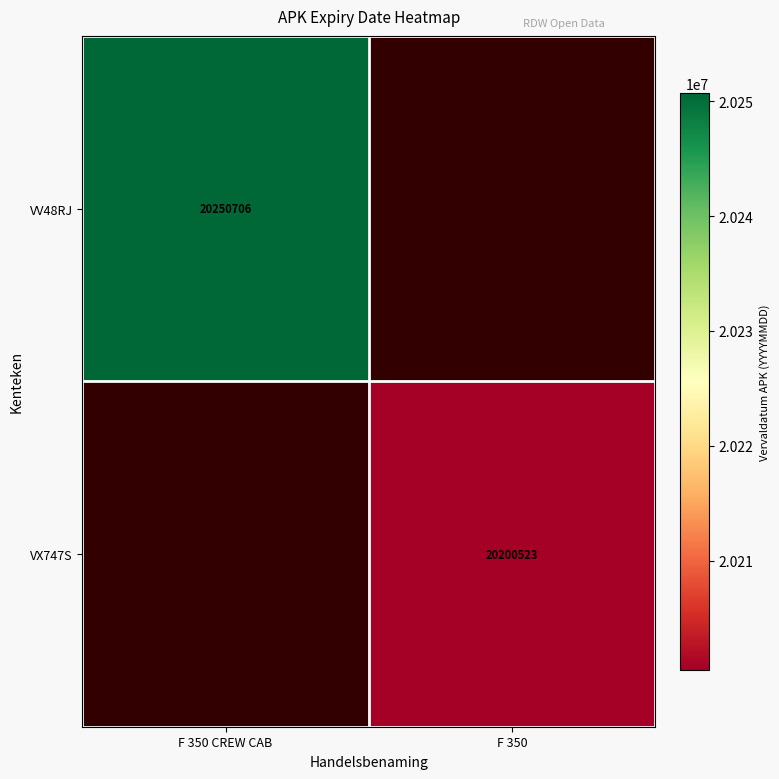

Is it true that VV48RJ equals 20250706 at F 350 CREW CAB?

True